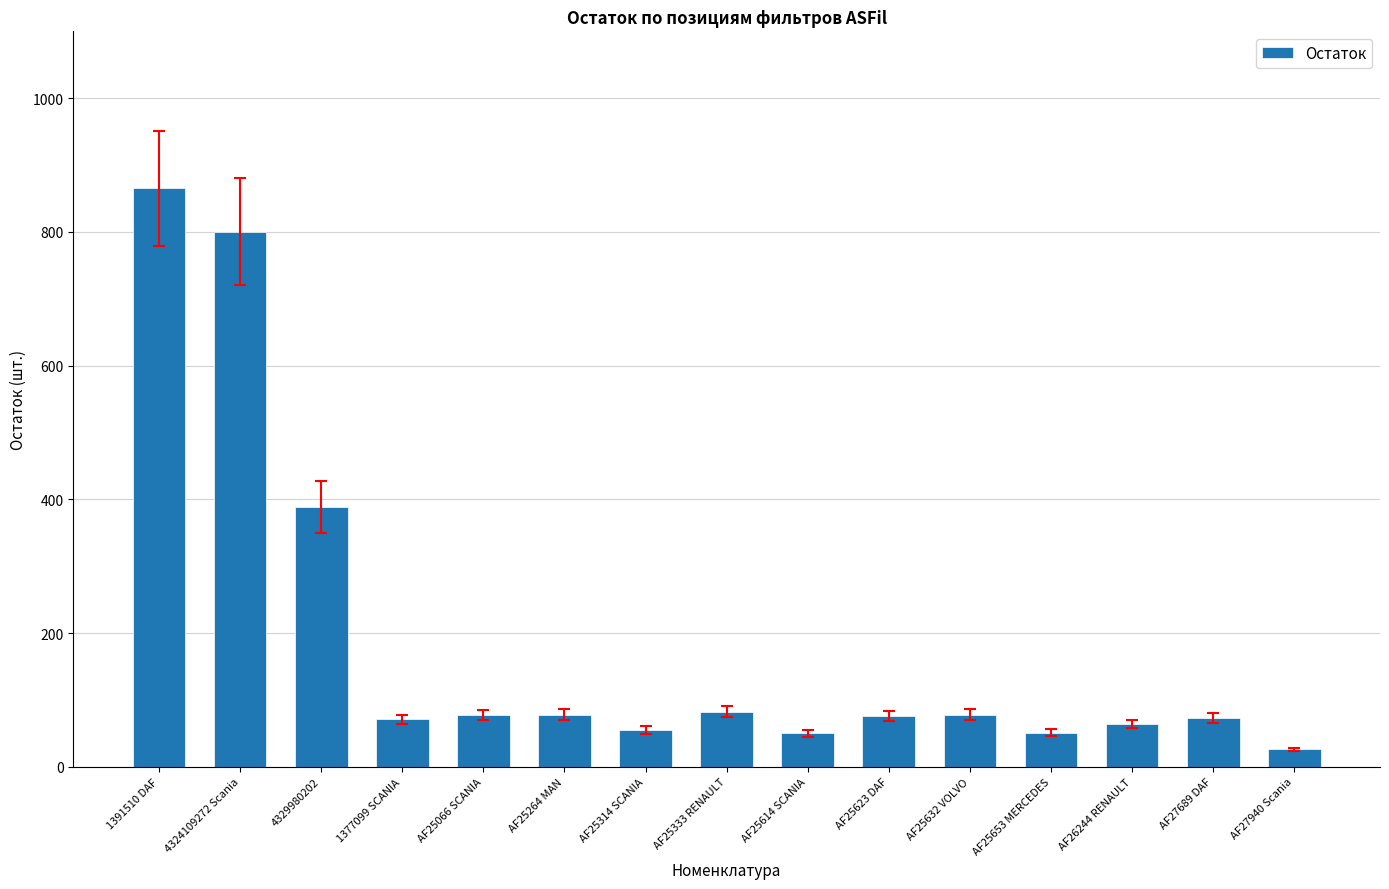

How many distinct data groups are displayed?

1